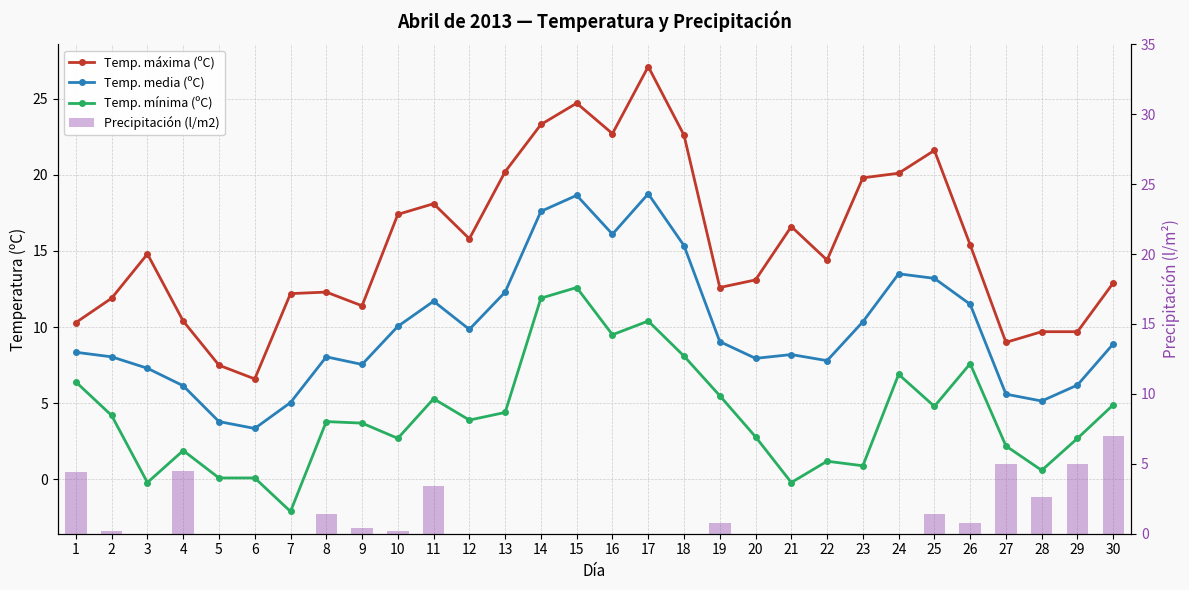

Reading left to right, transcribe all the data shown in this chart.

Temp. máxima (ºC): 10.3	11.9	14.8	10.4	7.5	6.6	12.2	12.3	11.4	17.4	18.1	15.8	20.2	23.3	24.7	22.7	27.1	22.6	12.6	13.1	16.6	14.4	19.8	20.1	21.6	15.4	9.0	9.7	9.7	12.9
Temp. media (ºC): 8.3	8.1	7.3	6.2	3.8	3.4	5.0	8.1	7.5	10.1	11.7	9.8	12.3	17.6	18.6	16.1	18.8	15.3	9.1	8.0	8.2	7.8	10.3	13.5	13.2	11.5	5.6	5.2	6.2	8.9
Temp. mínima (ºC): 6.4	4.2	-0.2	1.9	0.1	0.1	-2.1	3.8	3.7	2.7	5.3	3.9	4.4	11.9	12.6	9.5	10.4	8.1	5.5	2.8	-0.2	1.2	0.9	6.9	4.8	7.6	2.2	0.6	2.7	4.9
Precipitación (l/m2): 4.4	0.2	0.0	4.5	0.0	0.0	0.0	1.4	0.4	0.2	3.4	0.0	0.0	0.0	0.0	0.0	0.0	0.0	0.8	0.0	0.0	0.0	0.0	0.0	1.4	0.8	5.0	2.6	5.0	7.0